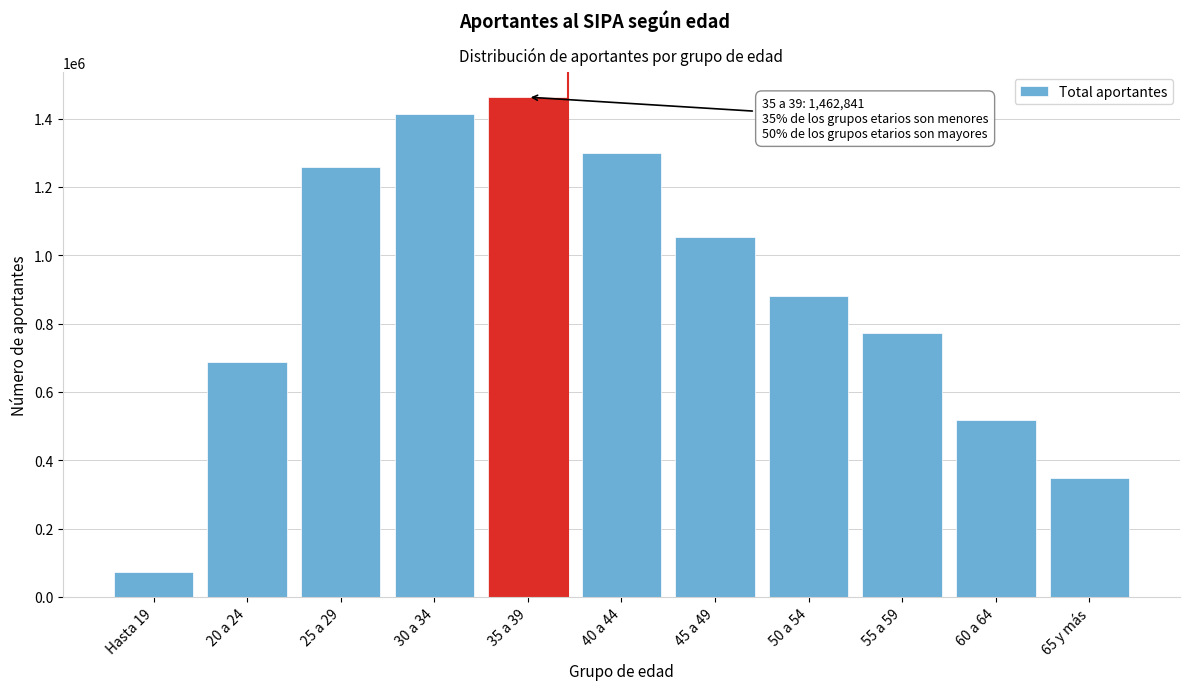

Reading left to right, transcribe all the data shown in this chart.

Hasta 19=72416	20 a 24=688841	25 a 29=1258397	30 a 34=1414073	35 a 39=1462841	40 a 44=1299958	45 a 49=1054976	50 a 54=880517	55 a 59=773922	60 a 64=517947	65 y más=348716